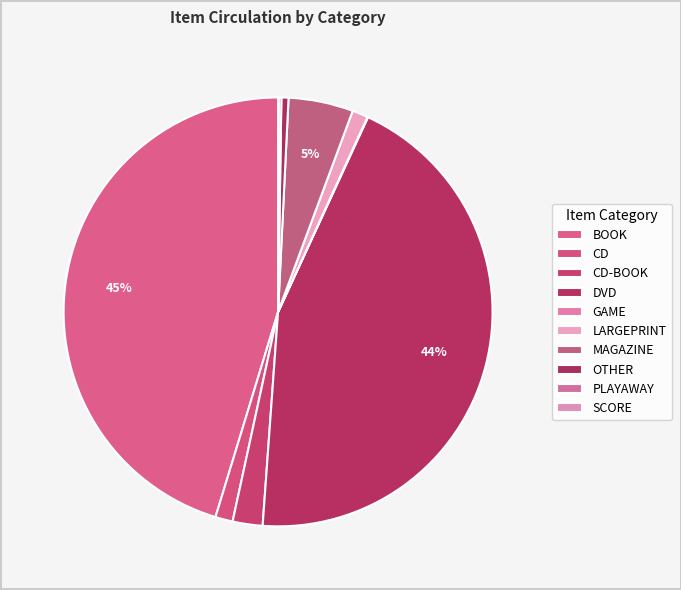

Does any single category account for the majority?

No